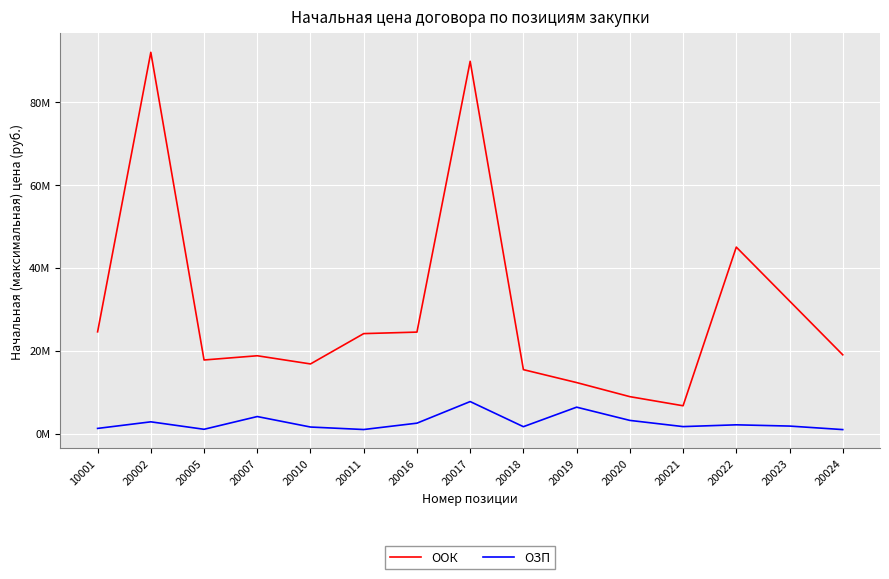

Reading right to left, list all the values displayed in this chart.

ООК: 20024=19000000.0	20023=32000000.0	20022=45000000.0	20021=6700000.0	20020=8900000.0	20019=12300000.0	20018=15420000.0	20017=89849556.9	20016=24480667.8	20011=24118102.0	20010=16796853.3	20007=18771781.4	20005=17751482.2	20002=92017133.2	10001=24545724.9
ОЗП: 20024=950000.0	20023=1800000.0	20022=2100000.0	20021=1671849.9	20020=3166655.8	20019=6361323.4	20018=1650287.3	20017=7713570.1	20016=2500230.6	20011=964922.3	20010=1567303.9	20007=4097667.5	20005=1022692.8	20002=2823232.4	10001=1231965.1